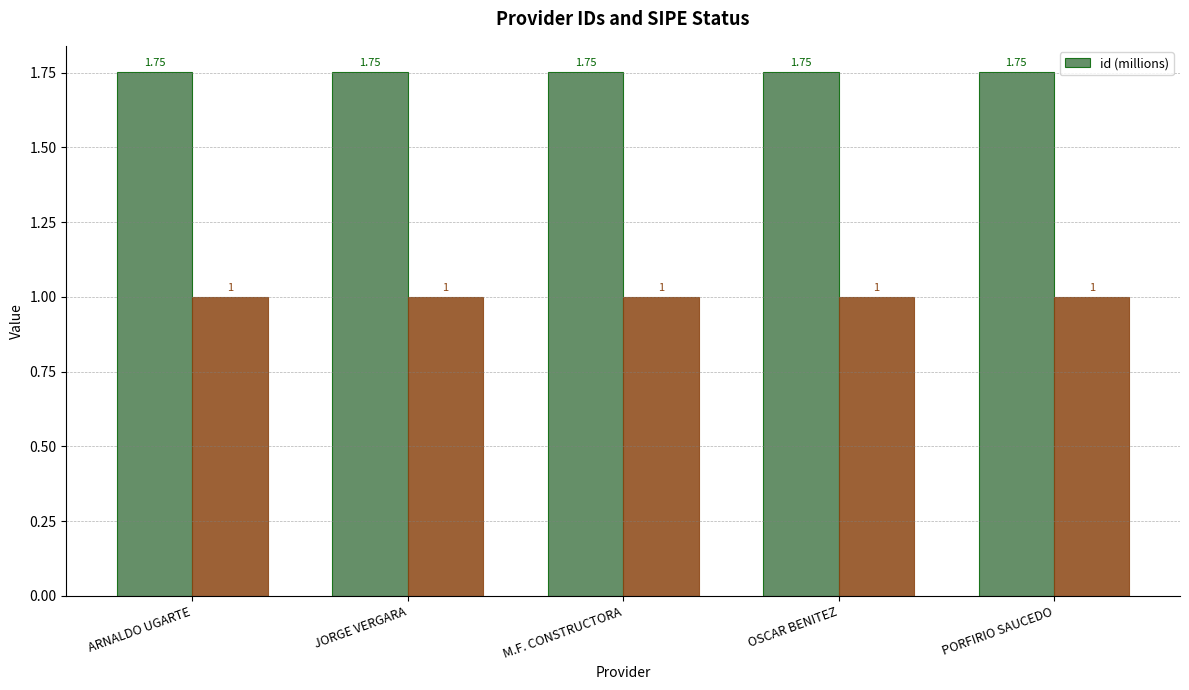

How many categories are shown in the chart?

5